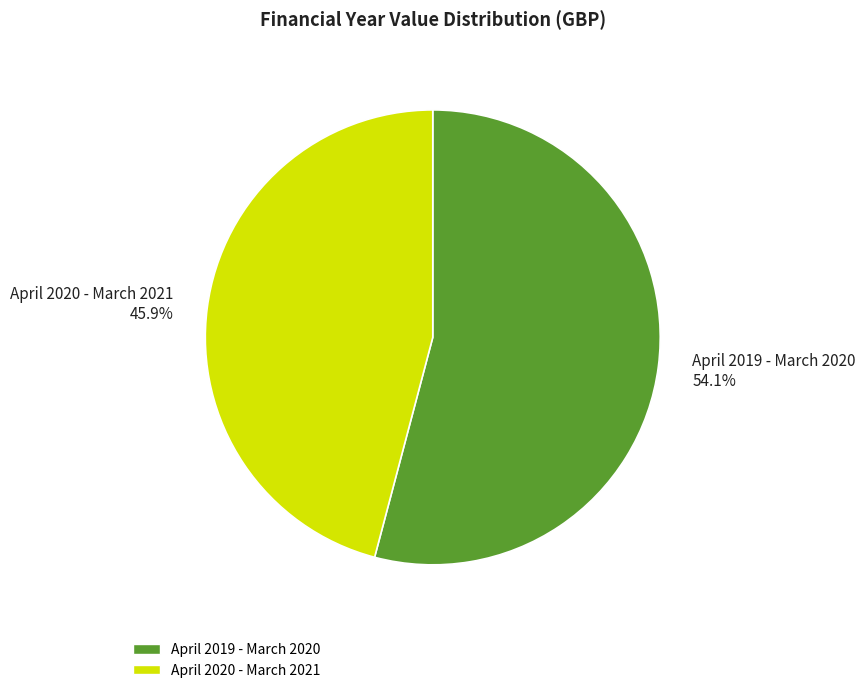

To the nearest percent, what is the difference between the April 2020 - March 2021 and April 2019 - March 2020 slice percentages?

8%